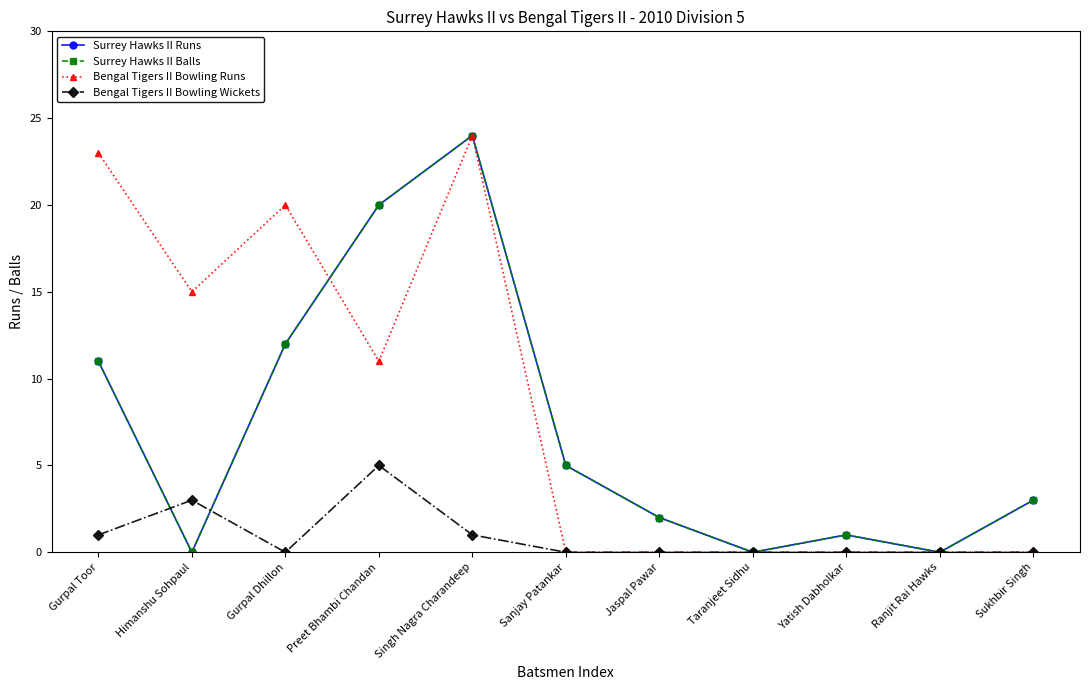

Does the chart have visible grid lines?

No